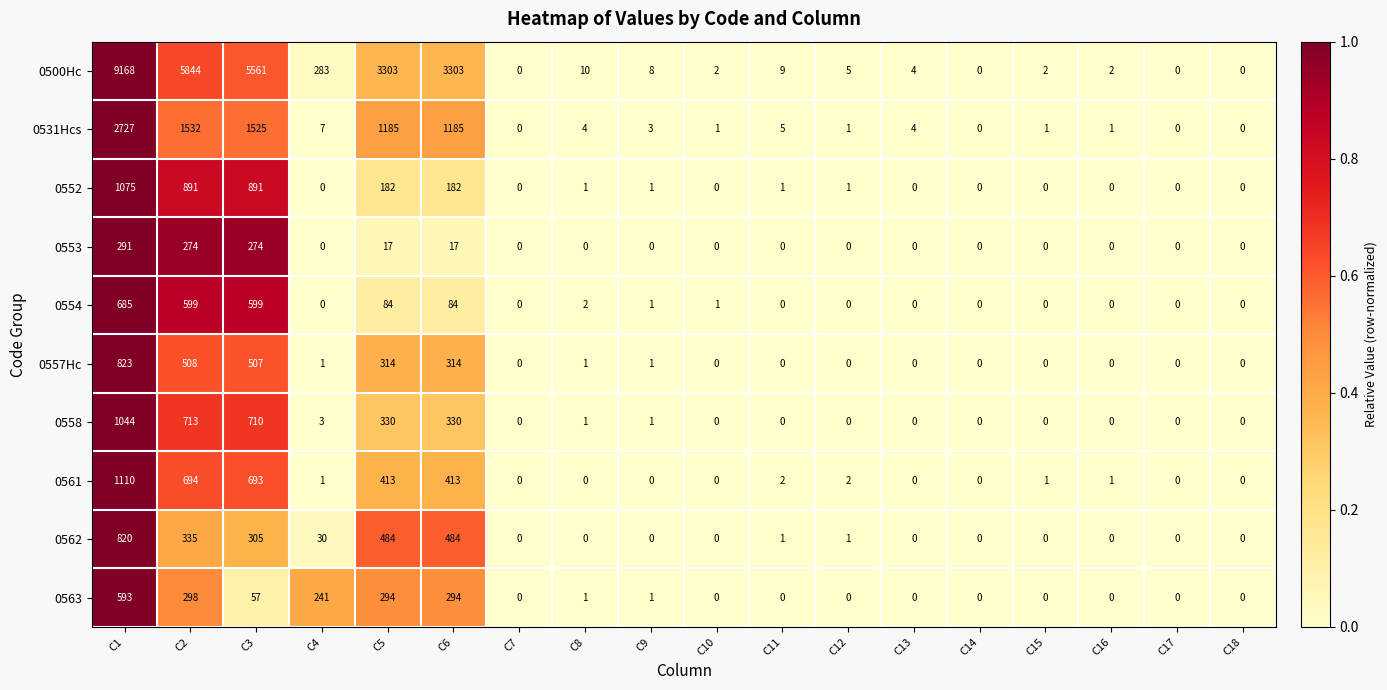

How many distinct data groups are displayed?

10